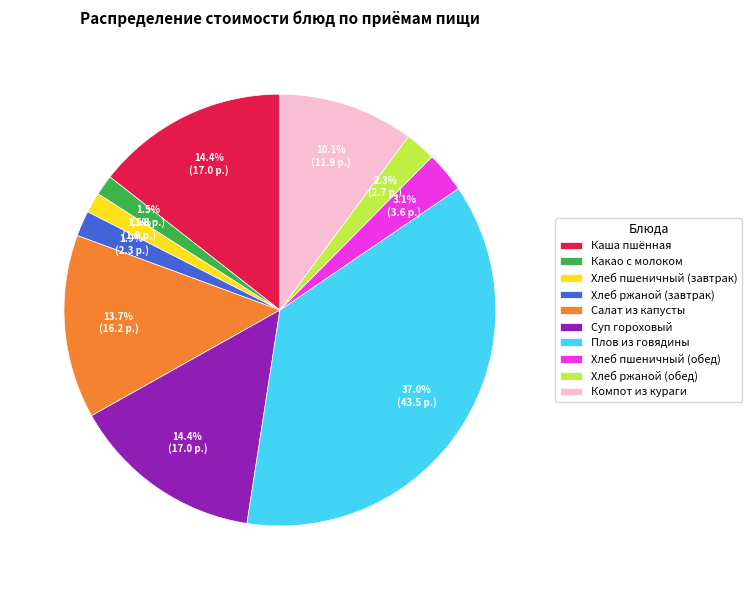

Is there a majority slice in this chart?

No